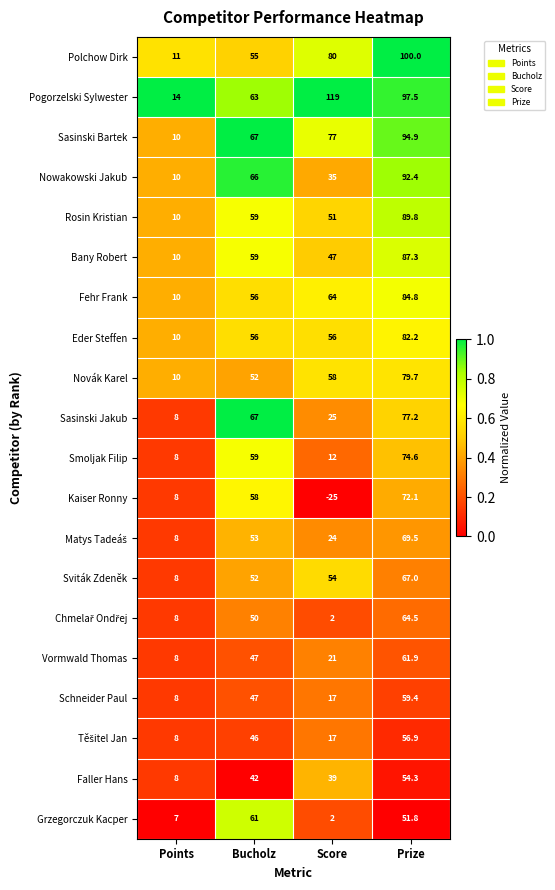

Rank the categories by Kaiser Ronny value from highest to lowest.

Prize, Bucholz, Points, Score